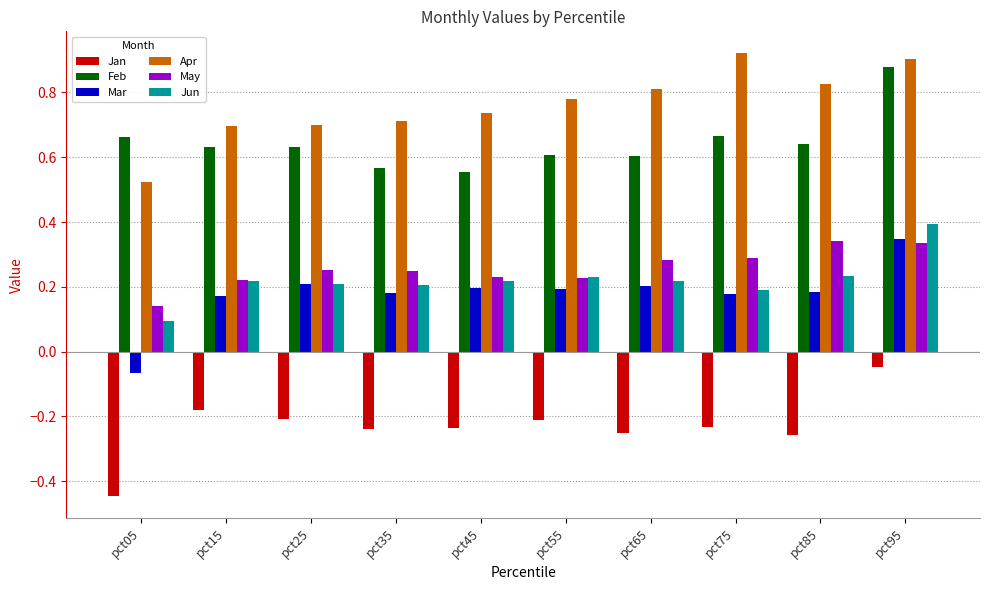

What is the sum of the Feb values at pct15 and pct35?

1.2